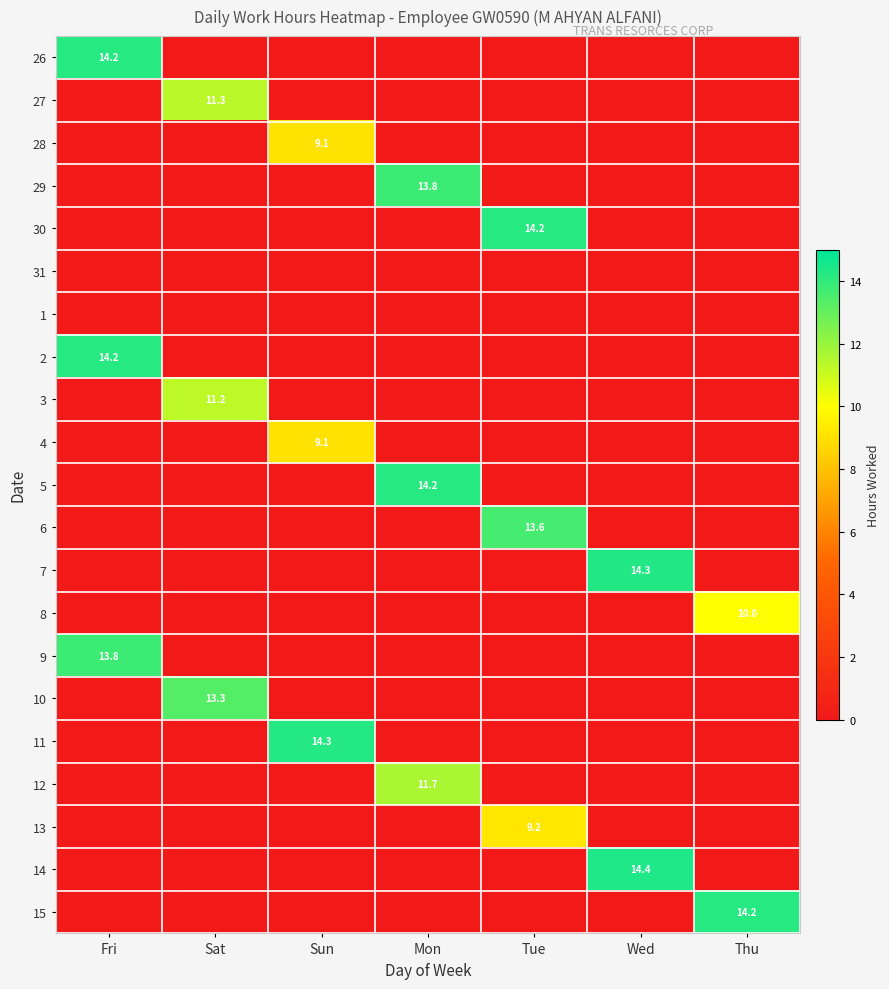

What is the total value across all series at Sun?

32.5